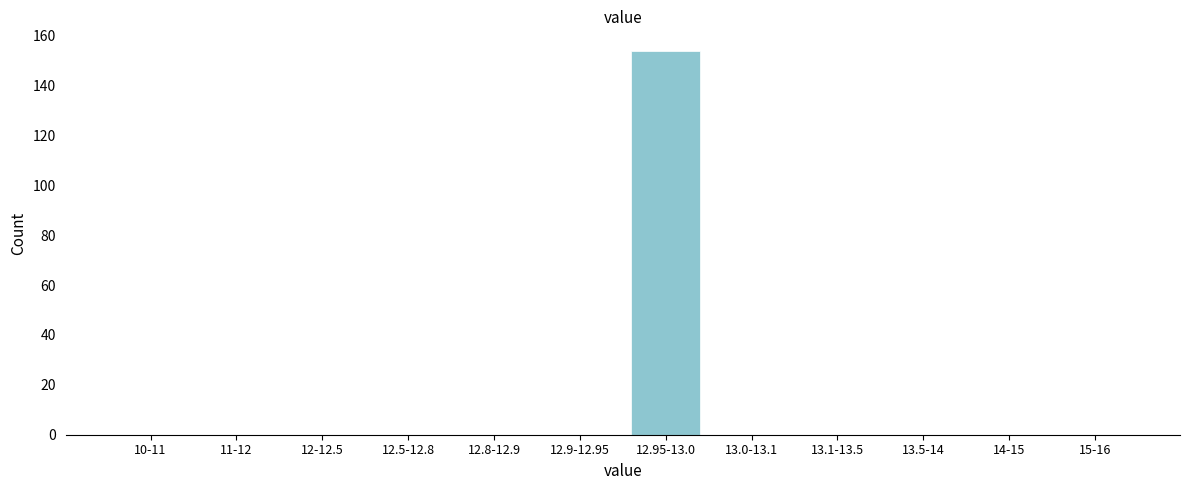

Reading left to right, transcribe all the data shown in this chart.

10-11=0	11-12=0	12-12.5=0	12.5-12.8=0	12.8-12.9=0	12.9-12.95=0	12.95-13.0=154	13.0-13.1=0	13.1-13.5=0	13.5-14=0	14-15=0	15-16=0